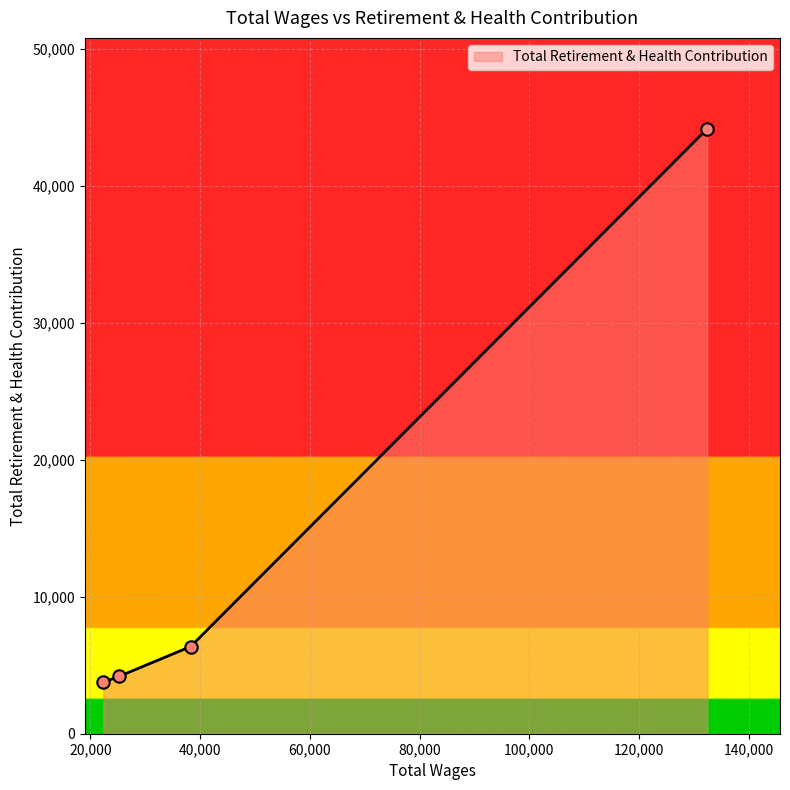

What is the greatest value displayed?

44171